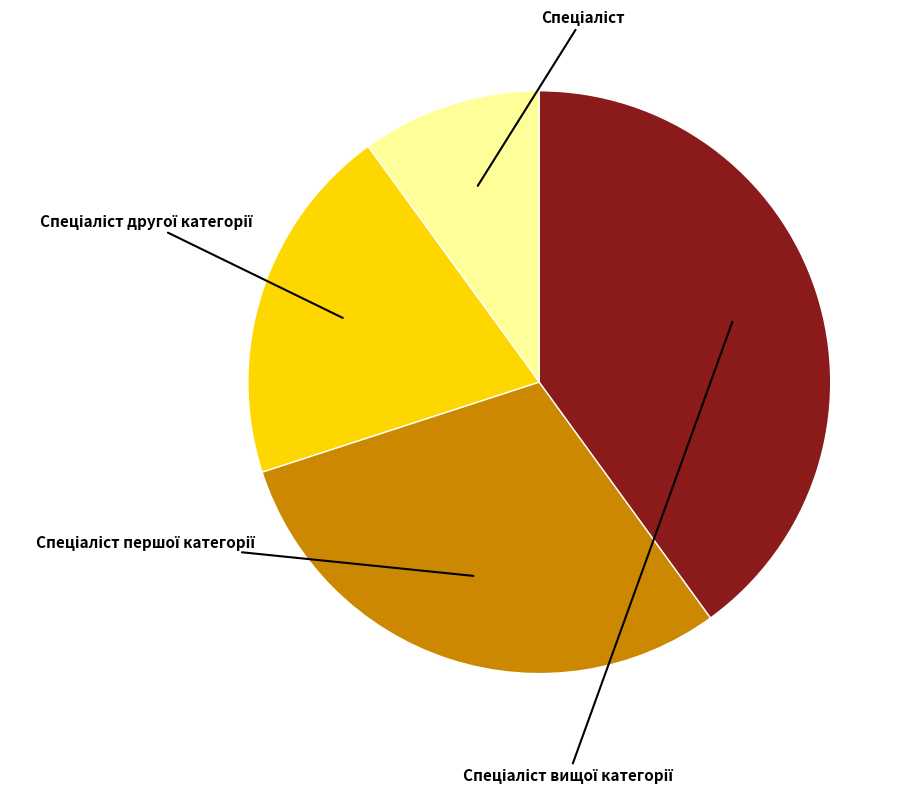

Does any single category account for the majority?

No